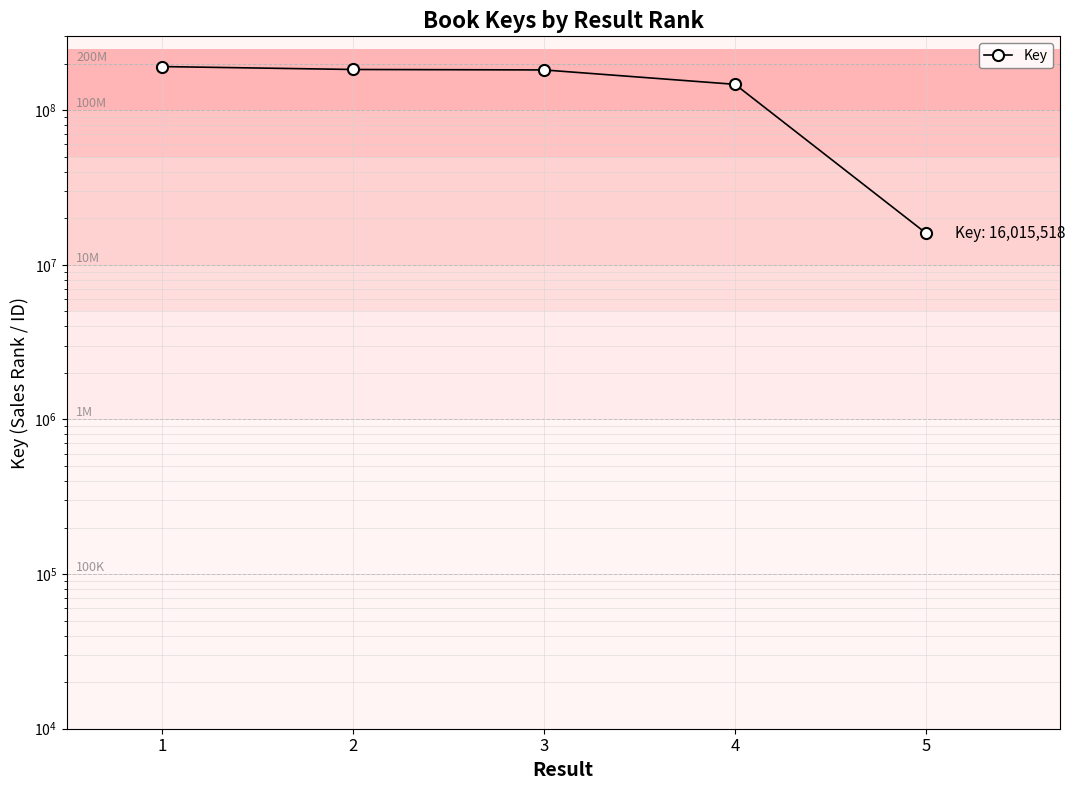

Where does the data first go above 181902254?

1